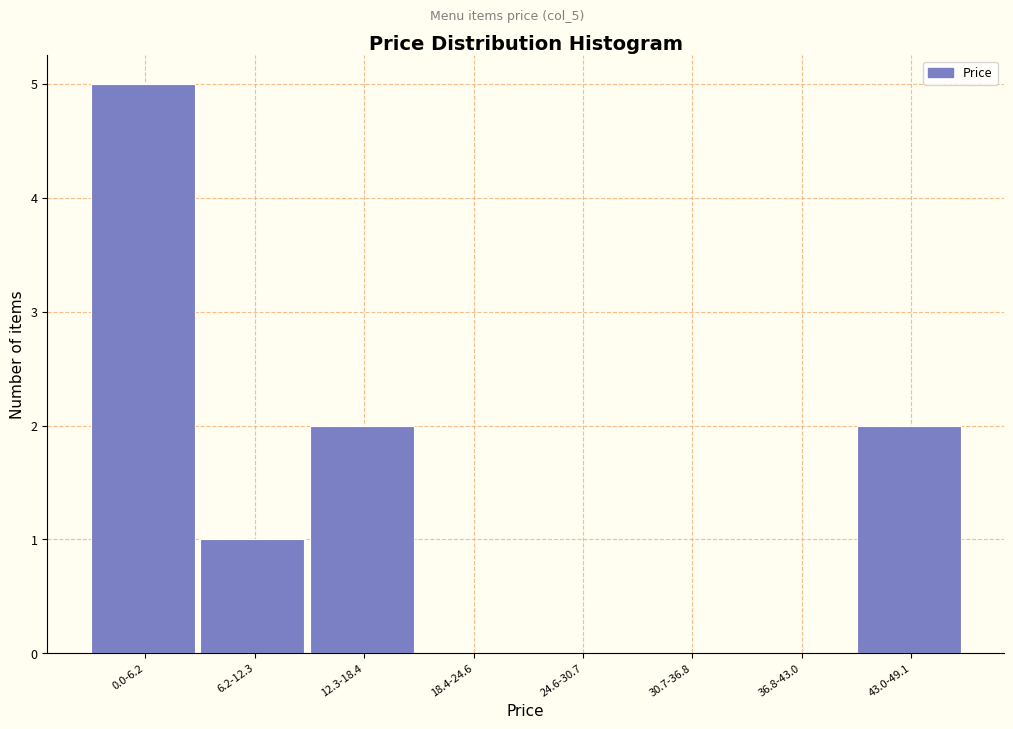

Reading left to right, what are all the values shown in this chart?

0.0-6.2=5	6.2-12.3=1	12.3-18.4=2	18.4-24.6=0	24.6-30.7=0	30.7-36.8=0	36.8-43.0=0	43.0-49.1=2